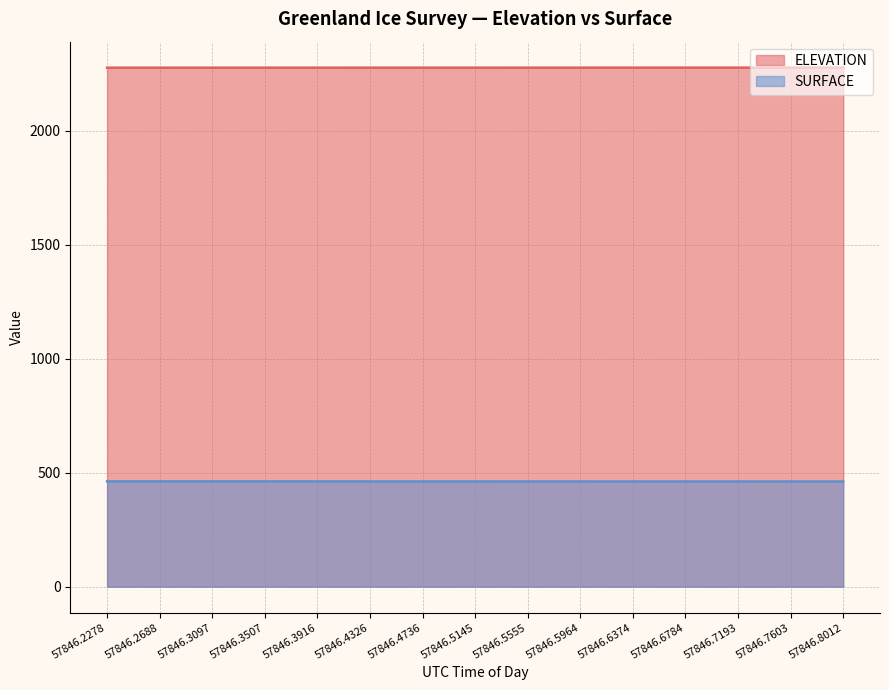

How many categories are shown in the chart?

15